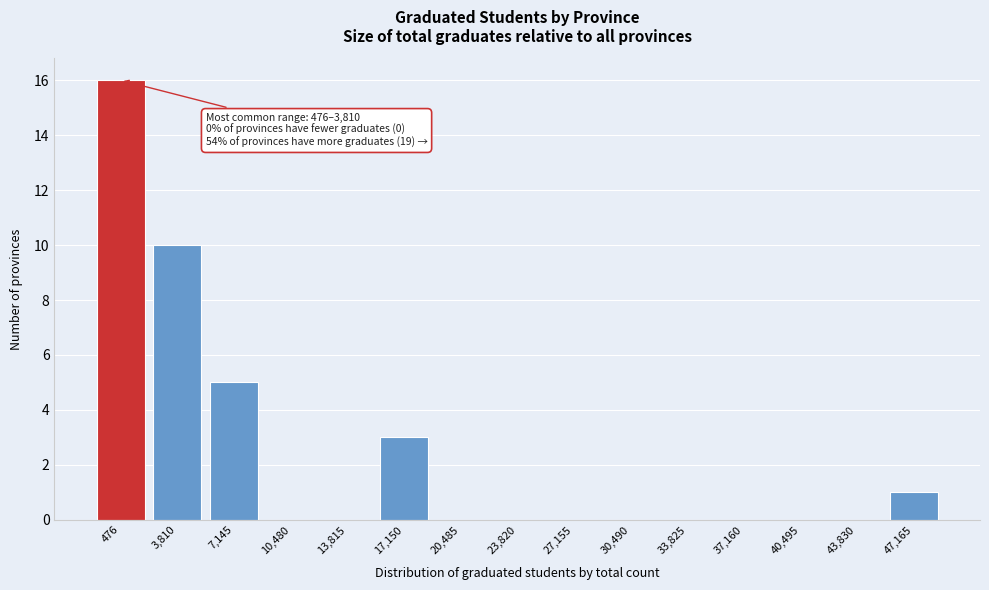

Reading left to right, transcribe all the data shown in this chart.

476=16	3,810=10	7,145=5	10,480=0	13,815=0	17,150=3	20,485=0	23,820=0	27,155=0	30,490=0	33,825=0	37,160=0	40,495=0	43,830=0	47,165=1